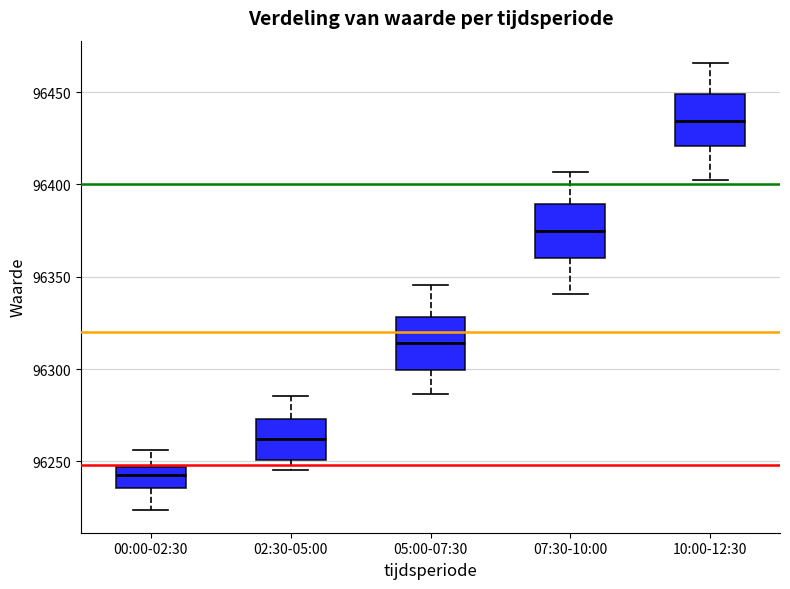

Which box has the lowest median line?

00:00-02:30